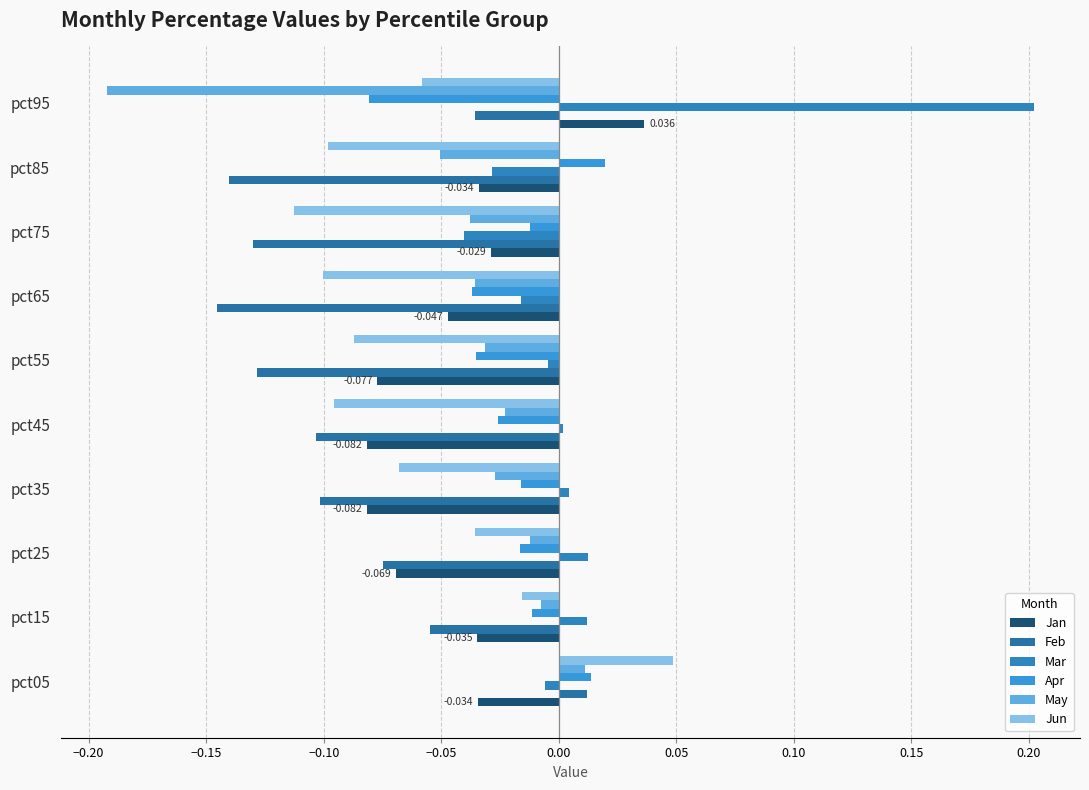

Which series has the largest range (max minus min)?

Mar